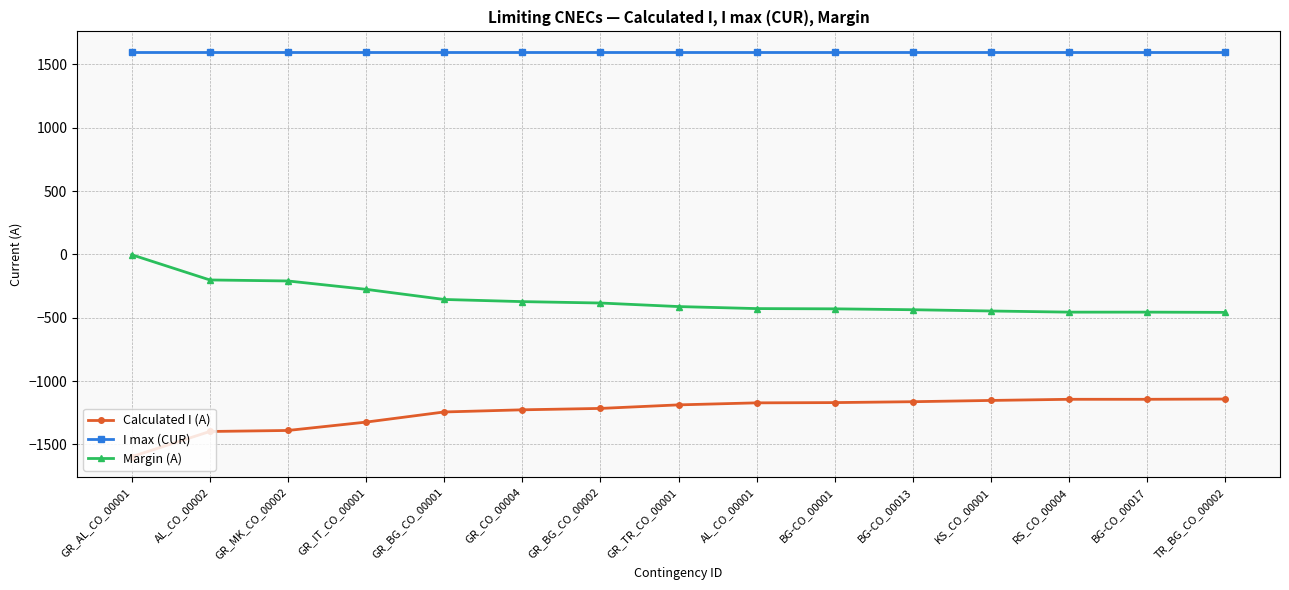

List the series in order of their overall mean, highest first.

I max (CUR), Margin (A), Calculated I (A)